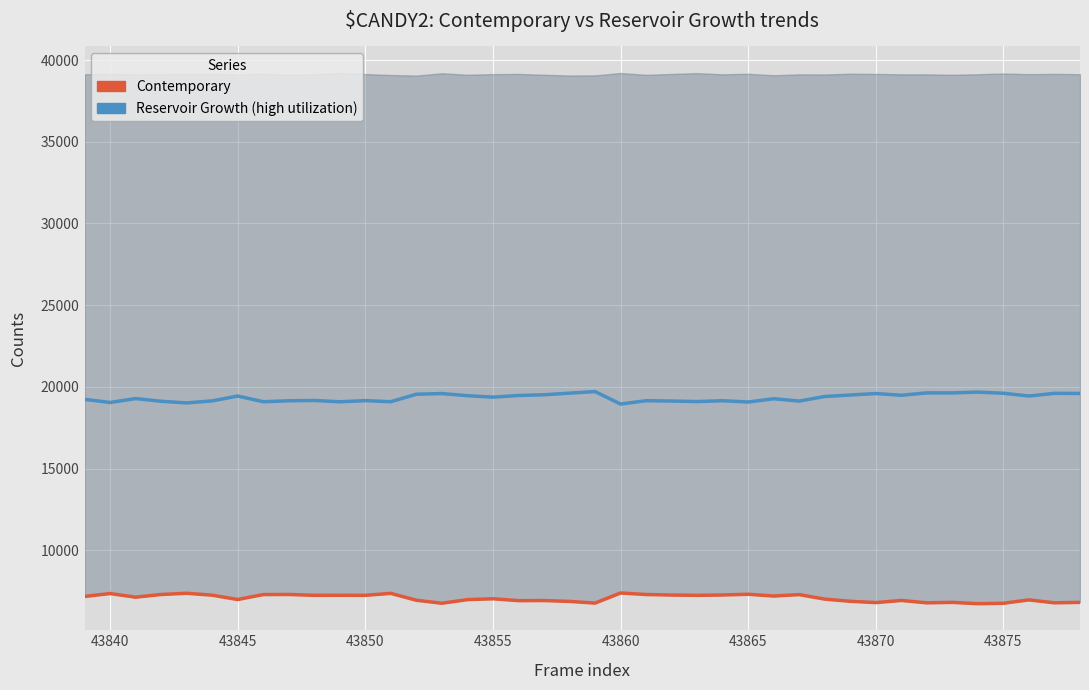

True or false: Contemporary has more than 0 points higher than both neighbors.

True